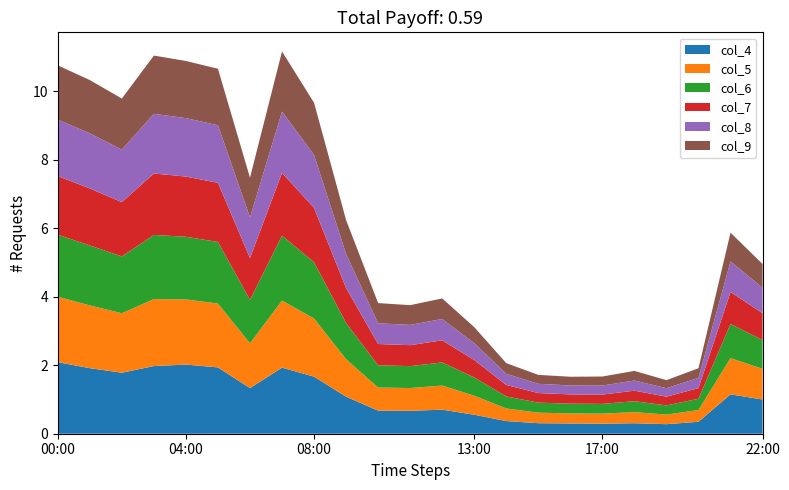

Reading left to right, transcribe all the data shown in this chart.

col_4: 2.1	1.9	1.8	2.0	2.0	1.9	1.3	1.9	1.7	1.1	0.7	0.7	0.7	0.6	0.4	0.3	0.3	0.3	0.3	0.3	0.3	1.1	1.0
col_5: 1.9	1.8	1.7	2.0	1.9	1.9	1.3	2.0	1.7	1.1	0.7	0.7	0.7	0.6	0.4	0.3	0.3	0.3	0.3	0.3	0.3	1.1	0.9
col_6: 1.8	1.8	1.7	1.9	1.8	1.8	1.3	1.9	1.6	1.1	0.6	0.6	0.7	0.5	0.4	0.3	0.3	0.3	0.3	0.3	0.3	1.0	0.8
col_7: 1.7	1.7	1.6	1.8	1.8	1.7	1.2	1.8	1.6	1.0	0.6	0.6	0.6	0.5	0.3	0.3	0.3	0.3	0.3	0.3	0.3	0.9	0.8
col_8: 1.6	1.6	1.5	1.7	1.7	1.7	1.2	1.8	1.5	1.0	0.6	0.6	0.6	0.5	0.3	0.3	0.3	0.3	0.3	0.2	0.3	0.9	0.7
col_9: 1.6	1.6	1.5	1.7	1.7	1.6	1.2	1.8	1.5	1.0	0.6	0.6	0.6	0.5	0.3	0.3	0.3	0.3	0.3	0.2	0.3	0.8	0.7